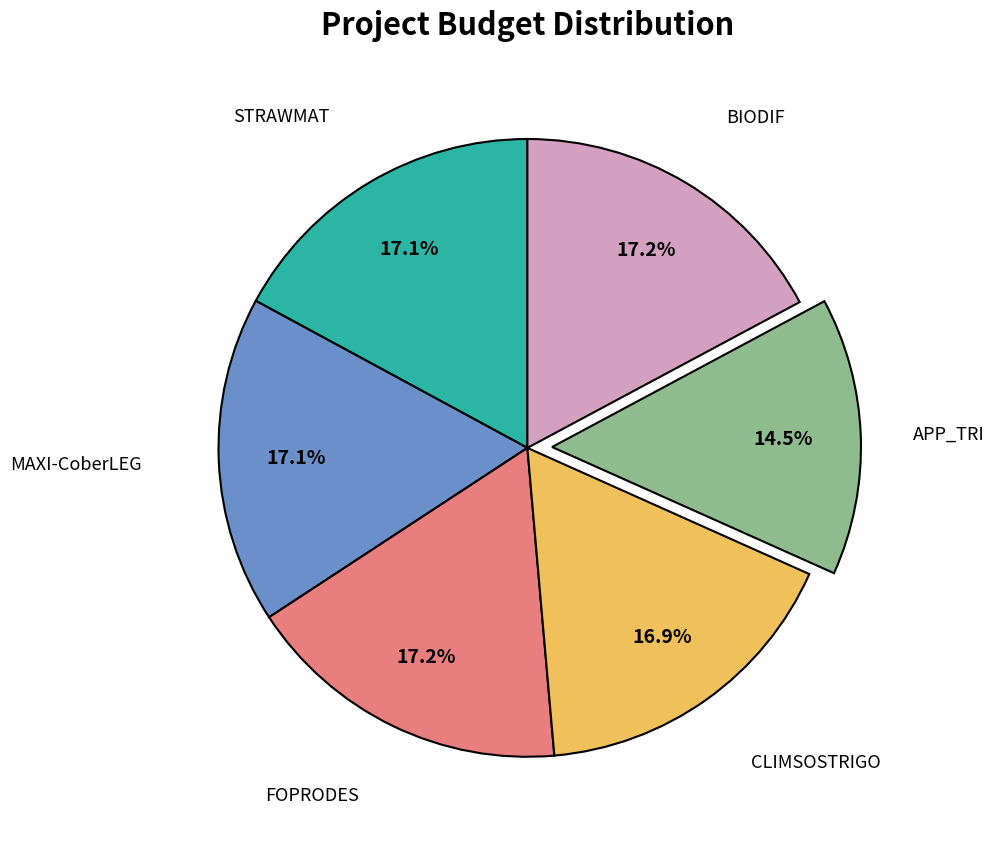

Is there any slice that represents more than half of the pie?

No